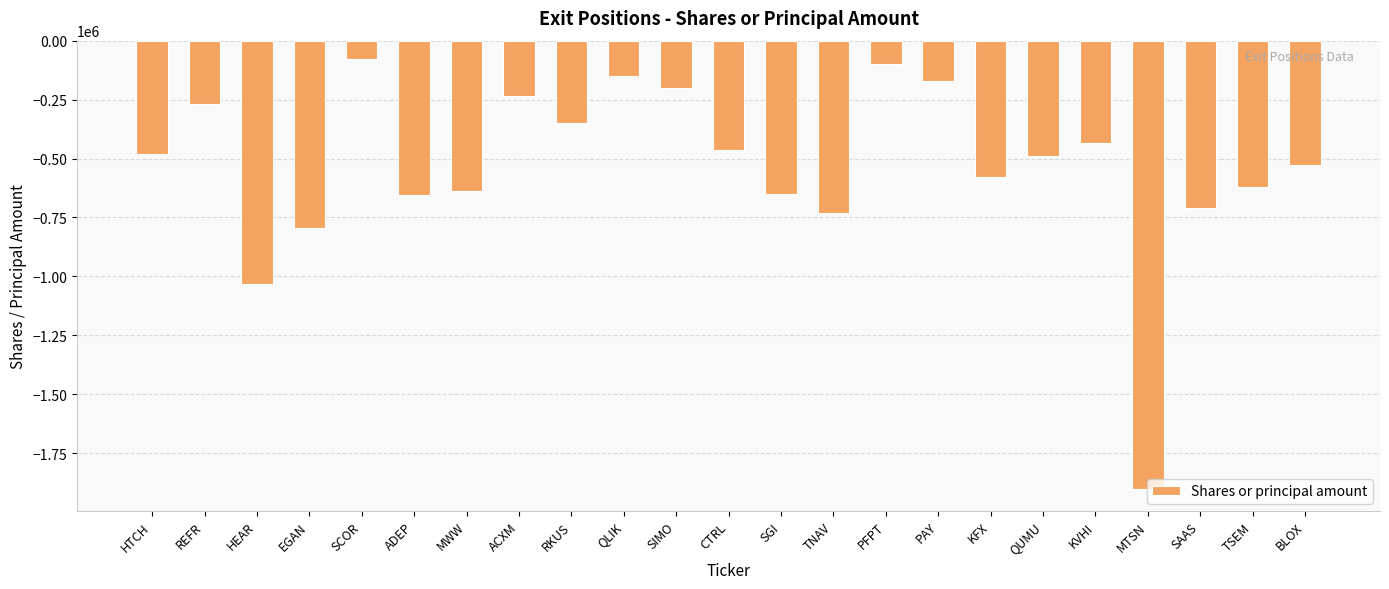

What is the minimum value shown in the chart?

-1900000